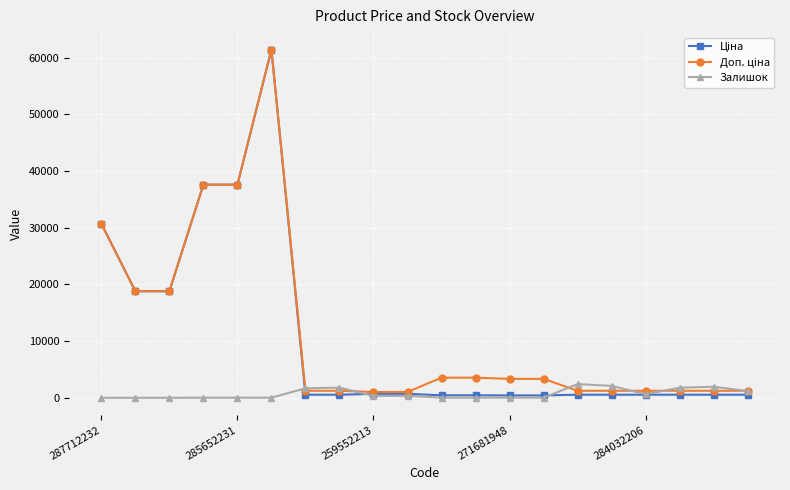

How many series are shown in this chart?

3